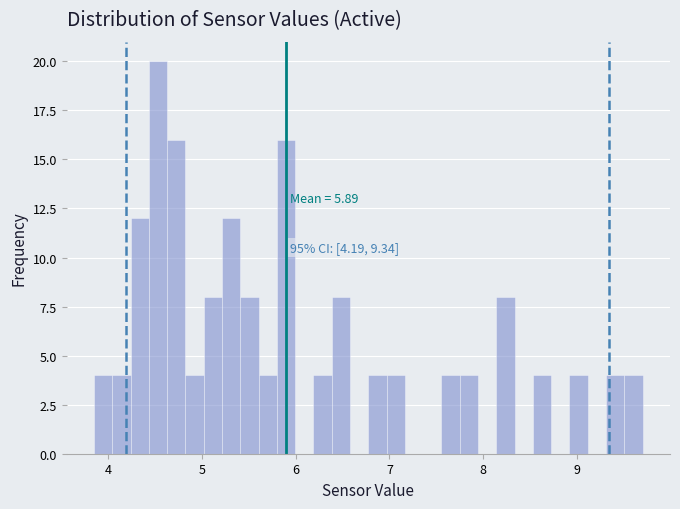

Around what value on the x-axis is the tallest bar? Give the approximate position of its centre, as read against the axis.

4.5